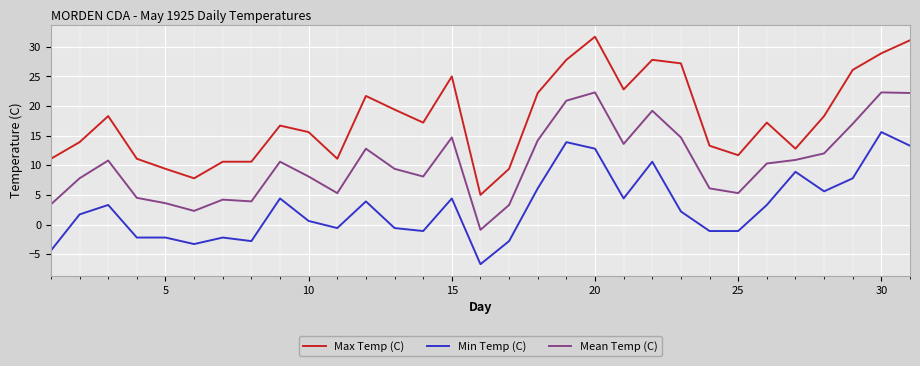

Which series has the largest range (max minus min)?

Max Temp (C)